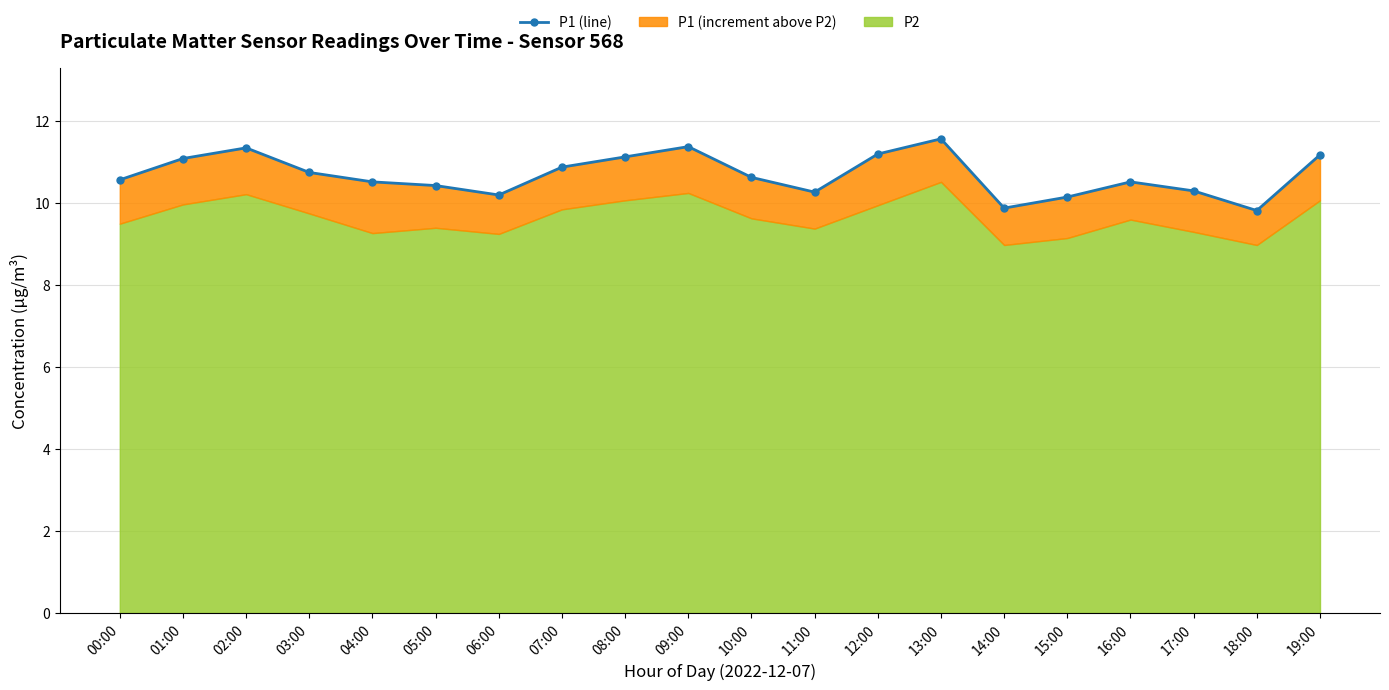

What position from the left is 15:00?

16